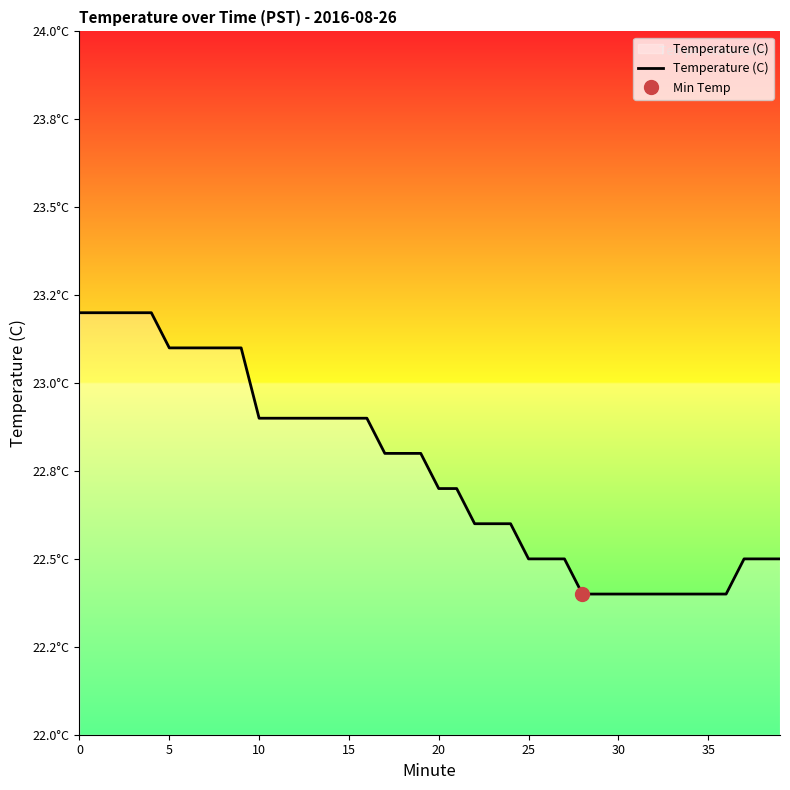

What is the difference between the maximum and minimum values?

0.8